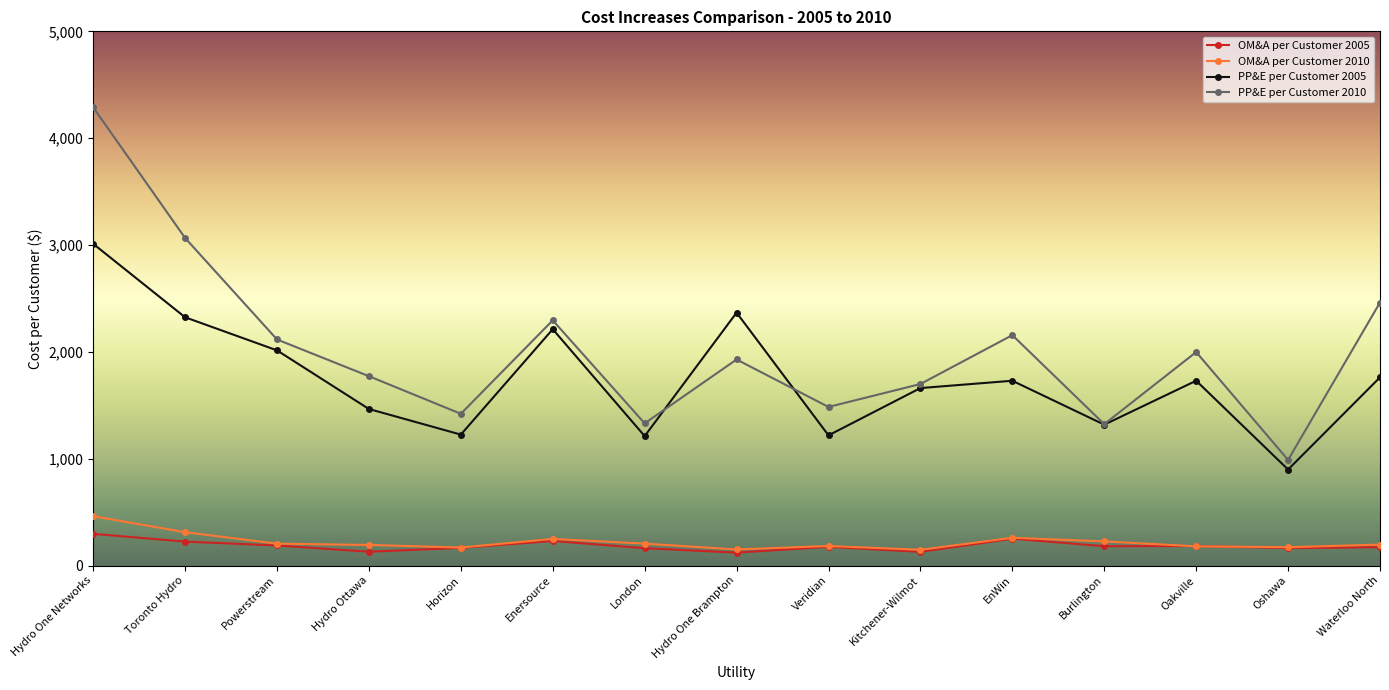

What is the sum of all OM&A per Customer 2005 values?

2764.7